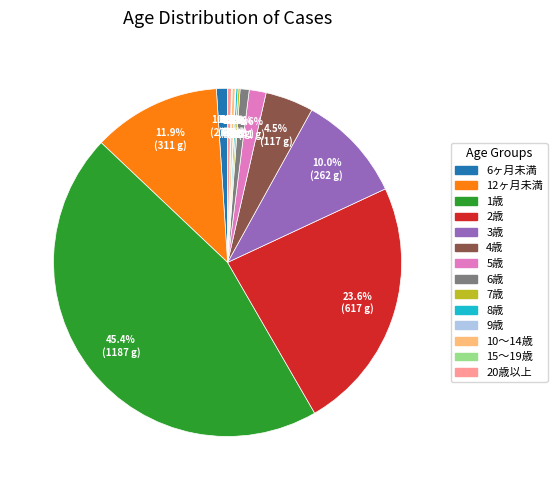

Which category has the biggest portion of the pie?

1歳